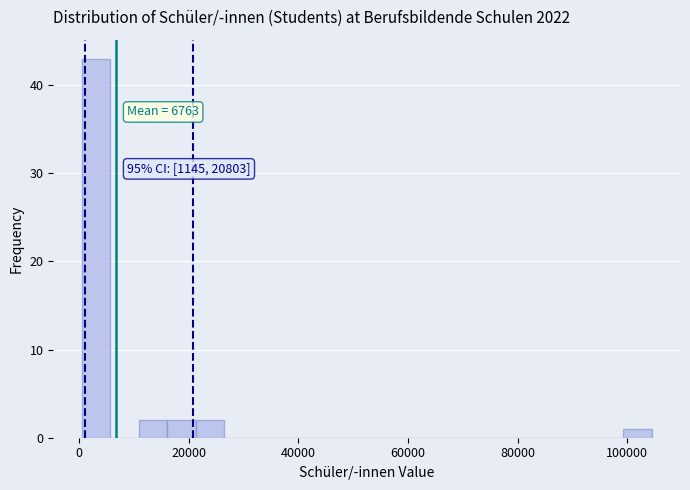

Read against the x-axis, roughly where is the centre of the tallest bar?

4000